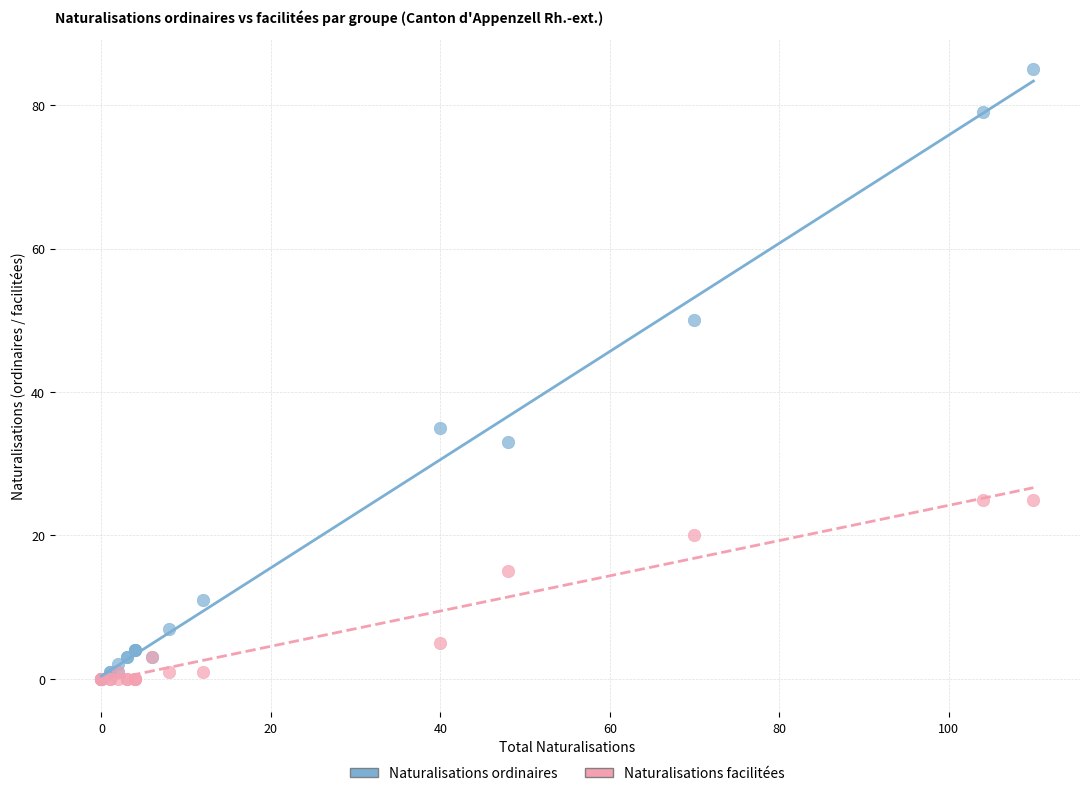

In the Naturalisations facilitées series, what Y value is closest to 12?

15